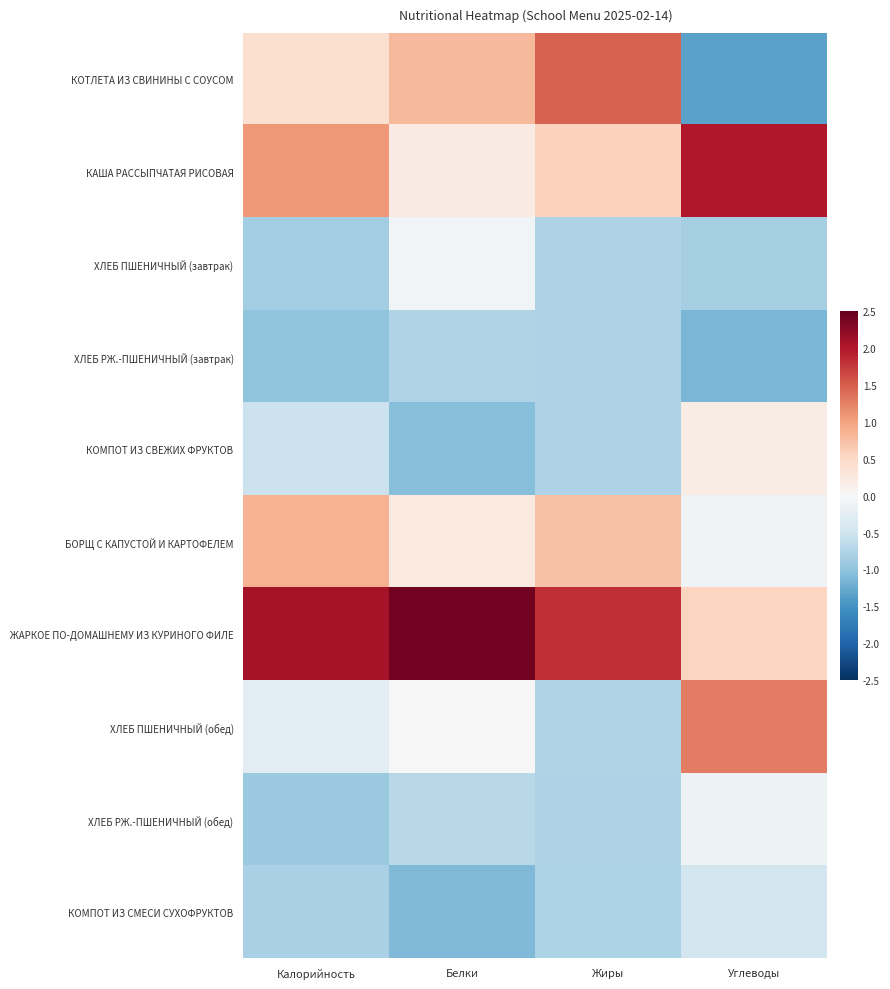

List the series in order of their peak value, highest first.

ЖАРКОЕ ПО-ДОМАШНЕМУ ИЗ КУРИНОГО ФИЛЕ, КАША РАССЫПЧАТАЯ РИСОВАЯ, КОТЛЕТА ИЗ СВИНИНЫ С СОУСОМ, ХЛЕБ ПШЕНИЧНЫЙ (обед), БОРЩ С КАПУСТОЙ И КАРТОФЕЛЕМ, КОМПОТ ИЗ СВЕЖИХ ФРУКТОВ, ХЛЕБ ПШЕНИЧНЫЙ (завтрак), ХЛЕБ РЖ.-ПШЕНИЧНЫЙ (обед), КОМПОТ ИЗ СМЕСИ СУХОФРУКТОВ, ХЛЕБ РЖ.-ПШЕНИЧНЫЙ (завтрак)